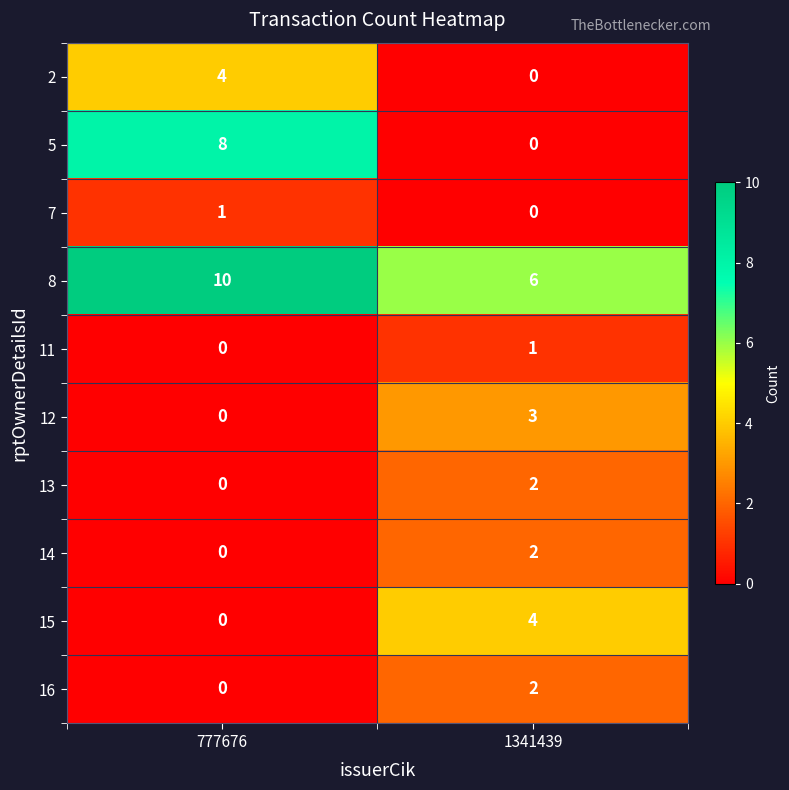

The 5 series shows 0 at 1341439. True or false?

True